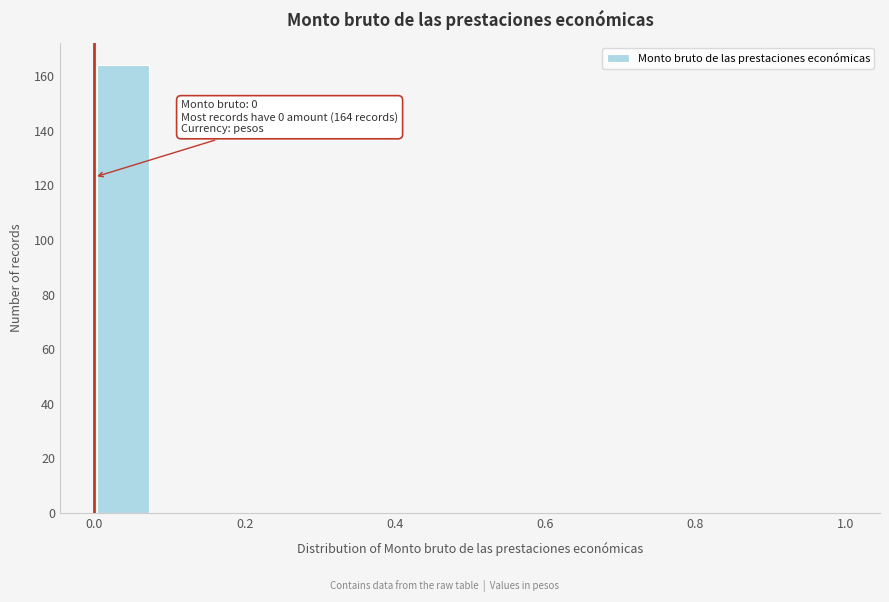

Read against the x-axis, roughly where is the centre of the tallest bar?

0.04